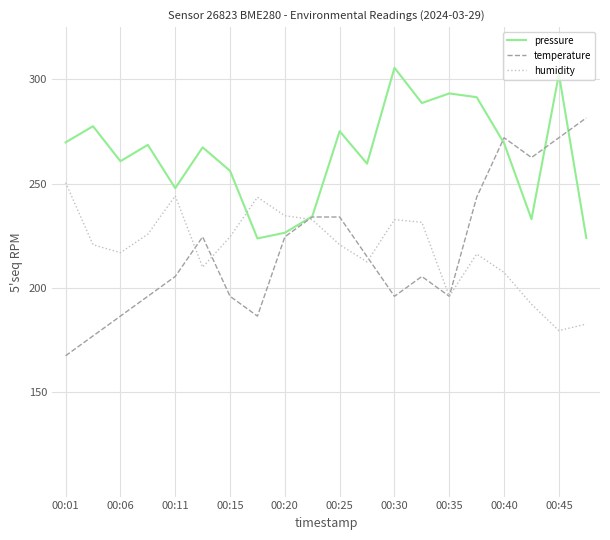

Rank the series by their maximum value, from lowest to highest.

humidity, temperature, pressure